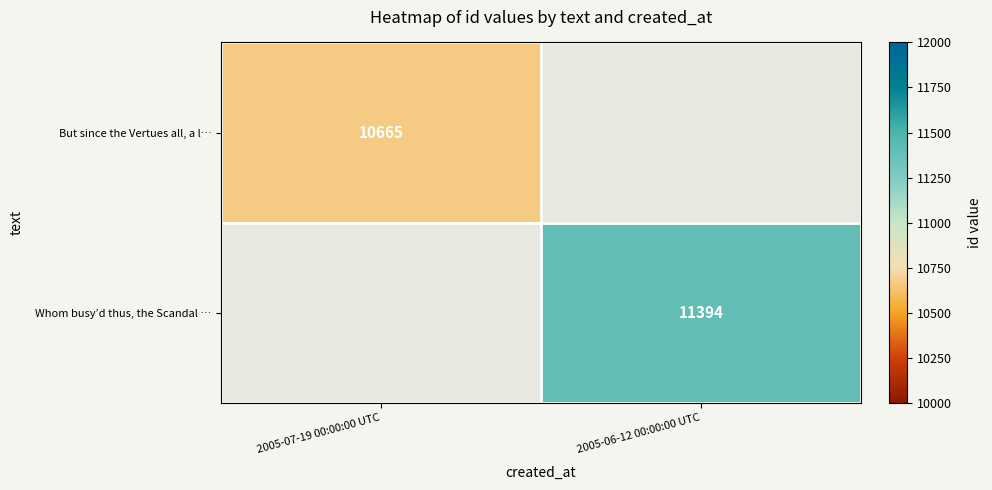

Is the value of Whom busy’d thus, the Scandal … at 2005-06-12 00:00:00 UTC greater than the value of But since the Vertues all, a l… at 2005-07-19 00:00:00 UTC?

Yes